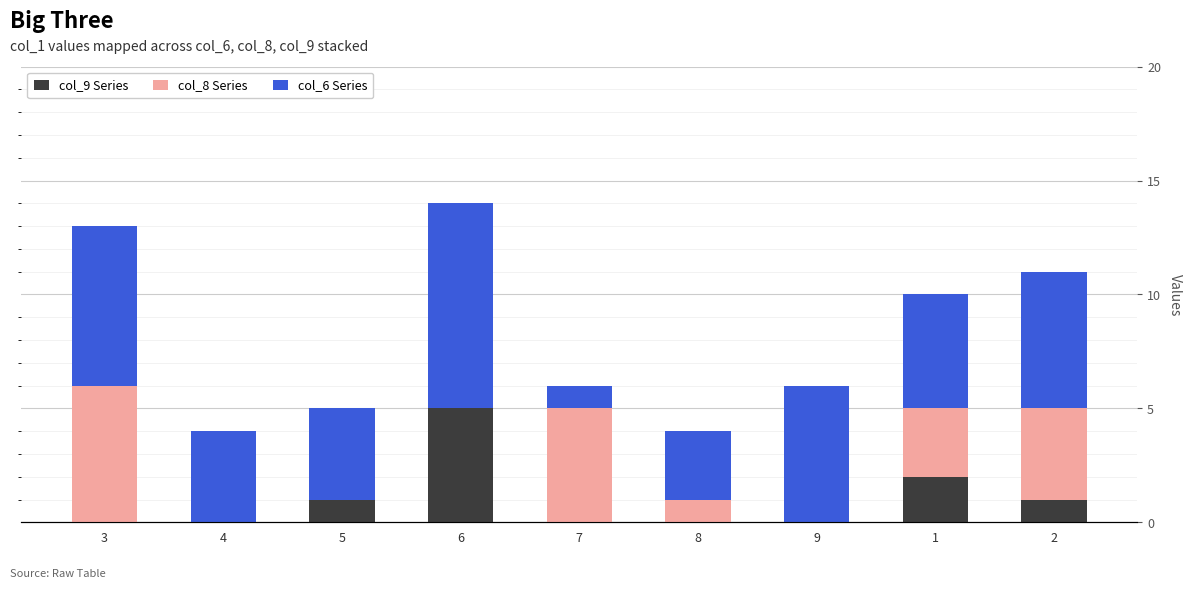

Is the value of col_9 Series at 8 greater than the value of col_8 Series at 2?

No